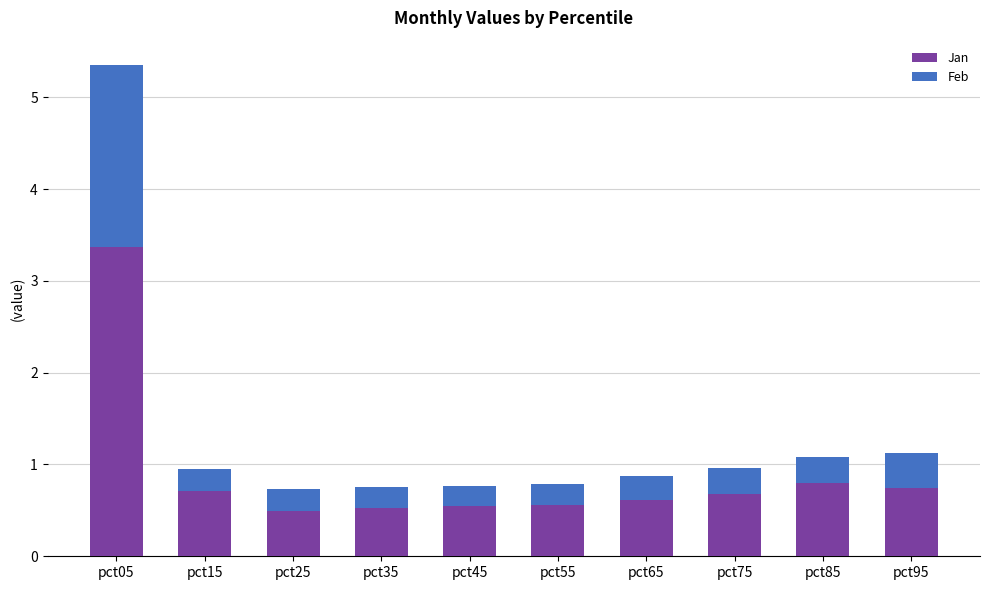

What is the minimum value for Jan?

0.5